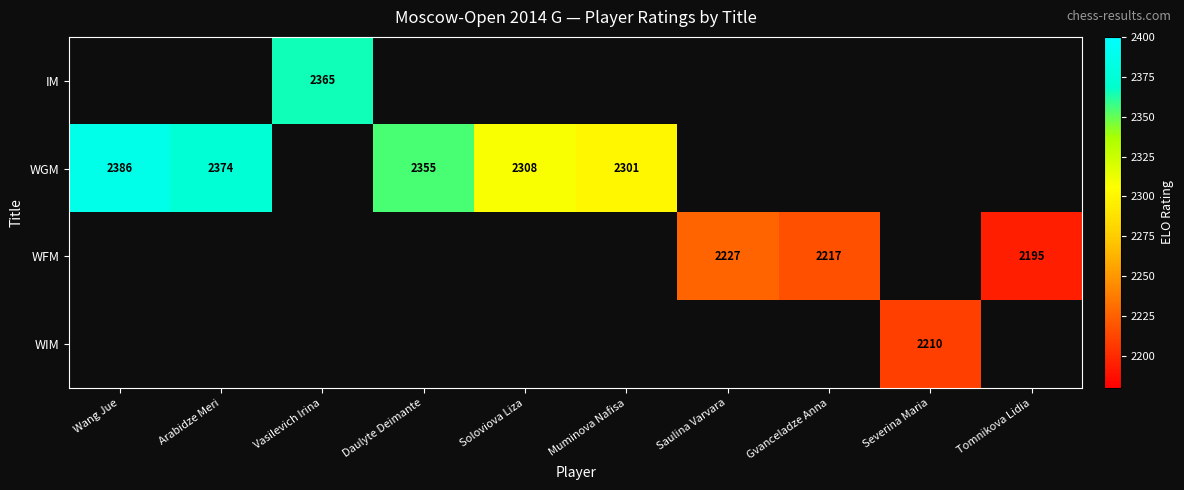

The value of WGM at Wang Jue is 2386. True or false?

True